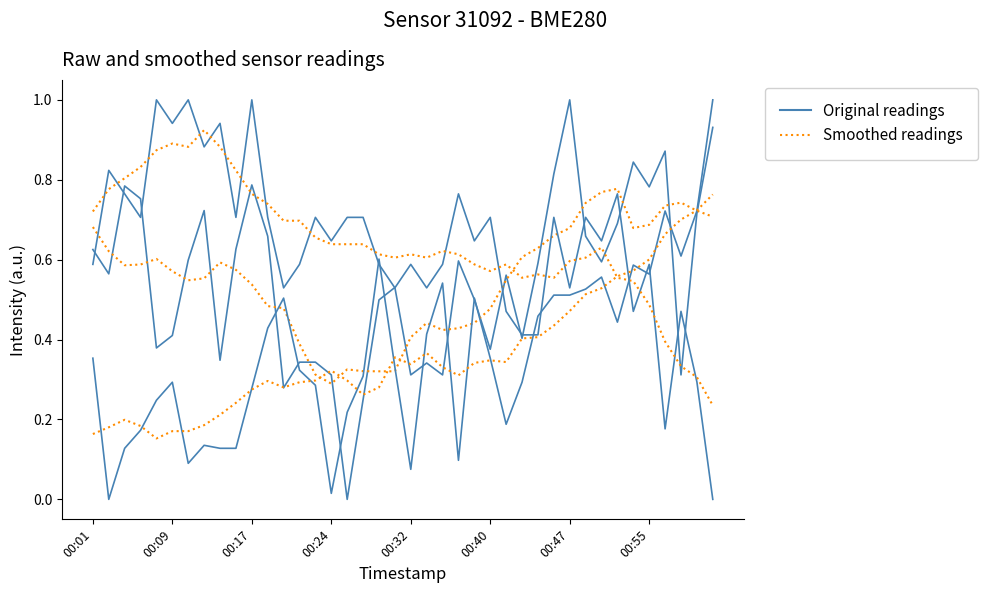

Does the chart display data point markers on the line(s)?

No